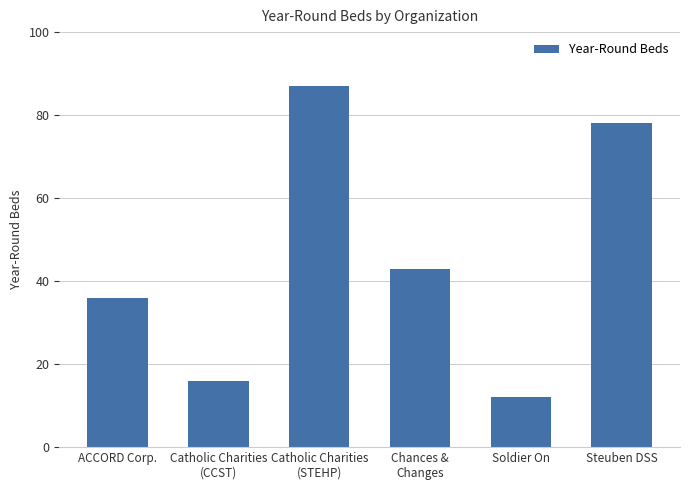

Rank the categories by value from highest to lowest.

Catholic Charities
(STEHP), Steuben DSS, Chances &
Changes, ACCORD Corp., Catholic Charities
(CCST), Soldier On